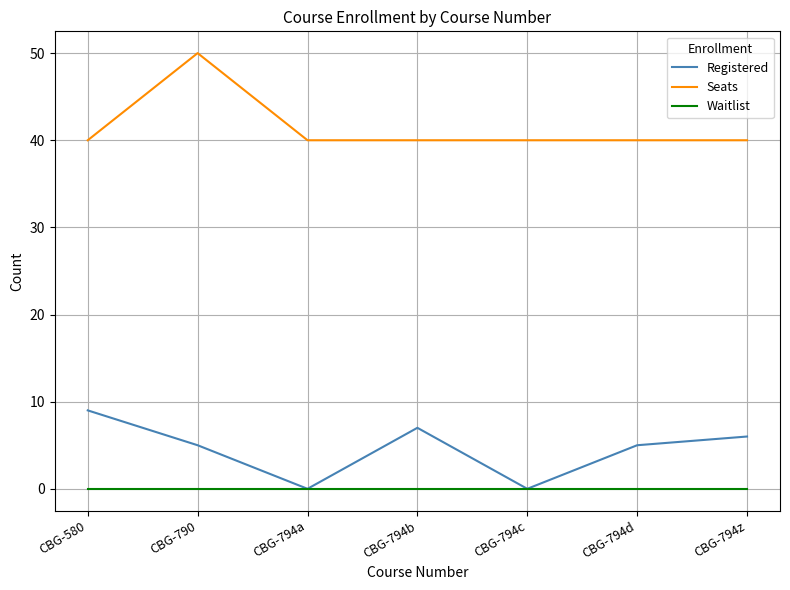

What is the average value of the Seats series?

41